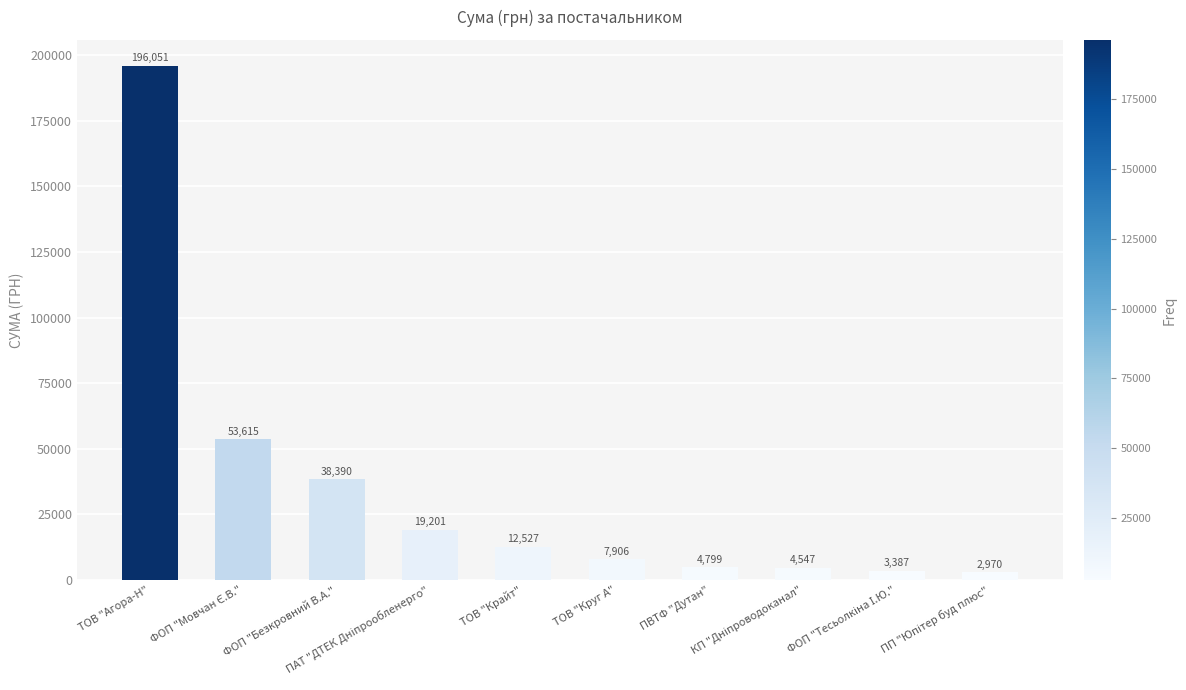

What is the difference between the second highest and minimum values?

50644.8